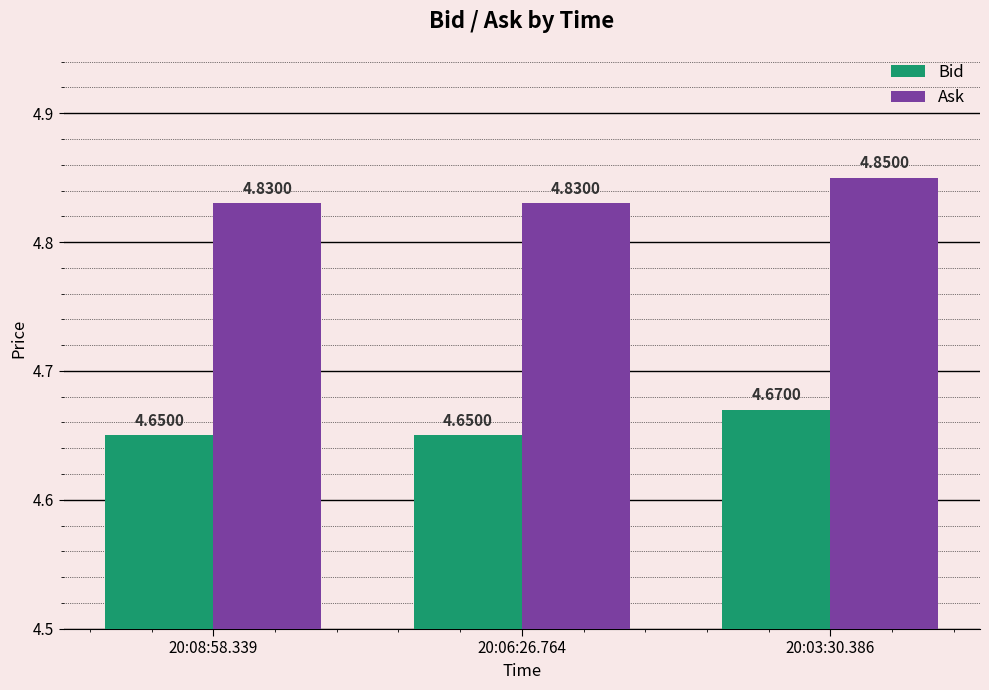

Is the value of Bid at 20:06:26.764 greater than the value of Ask at 20:08:58.339?

No